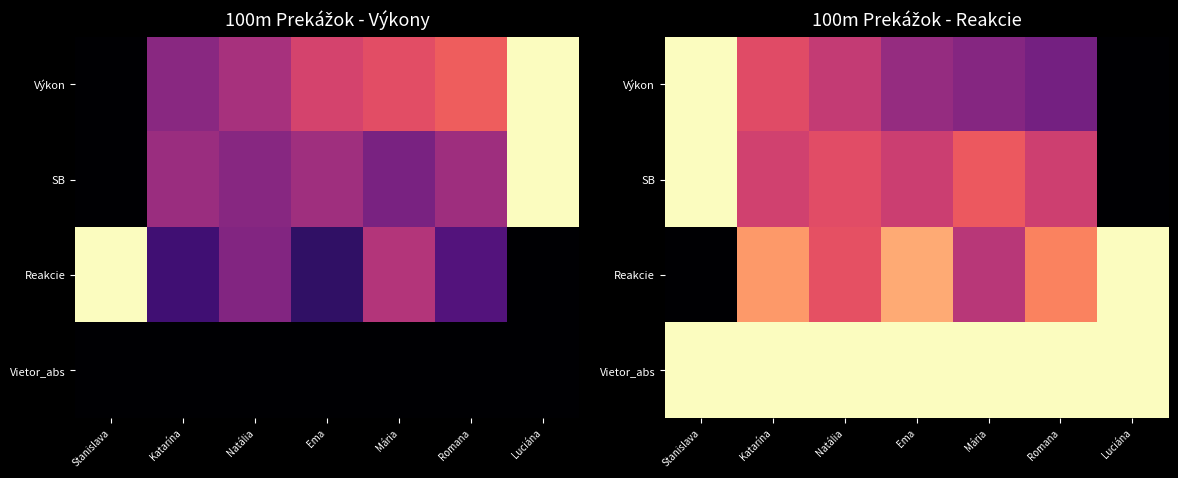

How many categories are shown in the chart?

7